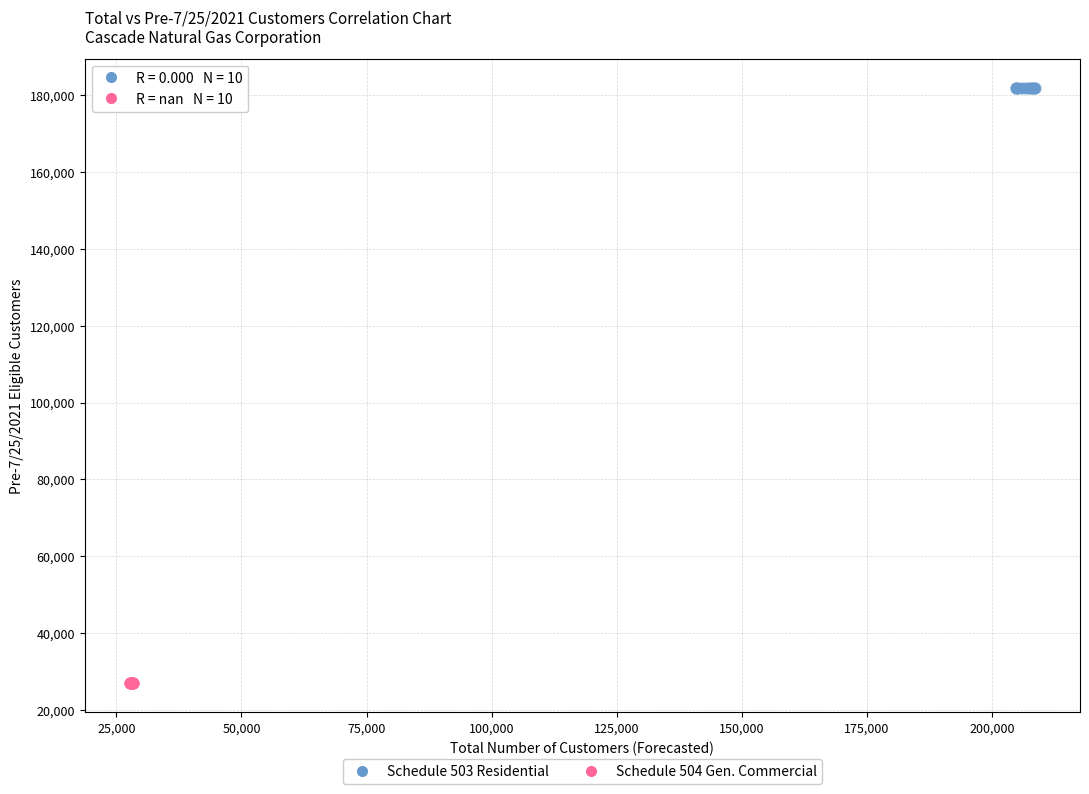

Which series reaches the maximum Y coordinate?

Schedule 503 Residential